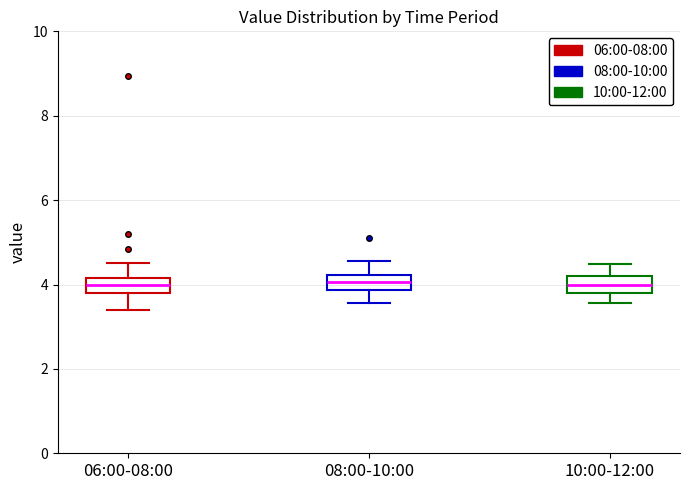

Reading left to right, transcribe this box plot: for each box, give where its median line is, the range the box spans, and where its two whiskers end, as read against the y-axis. The values are not printed on the chart, so give them approximately, as read against the axis.

06:00-08:00: median 4.0, box 3.8 to 4.2, whiskers 3.4 to 4.6
08:00-10:00: median 4.0, box 3.8 to 4.2, whiskers 3.6 to 4.6
10:00-12:00: median 4.0, box 3.8 to 4.2, whiskers 3.6 to 4.4